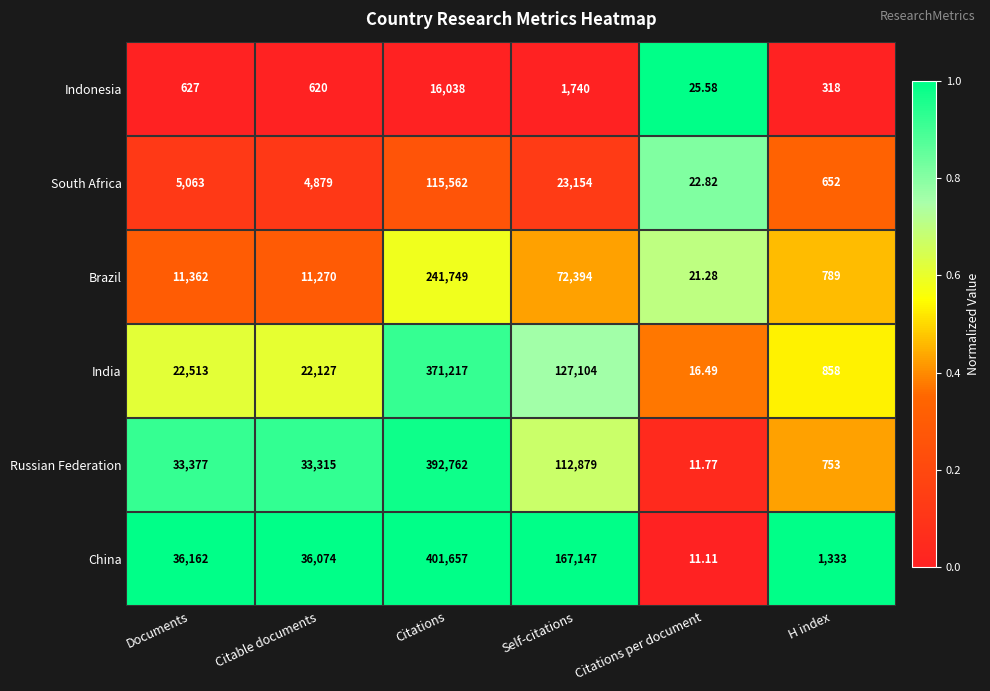

Which series changed the most between Citable documents and Citations?

China